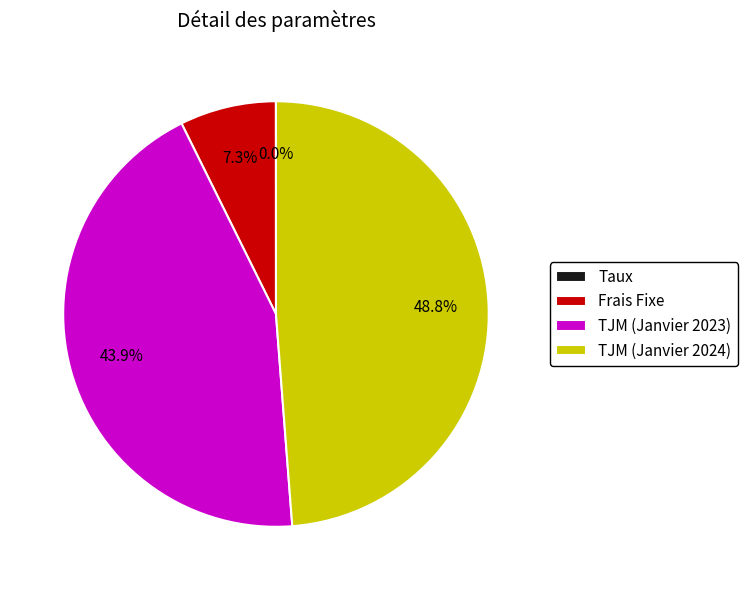

Combined, do TJM (Janvier 2023) and Frais Fixe account for over 50%?

Yes